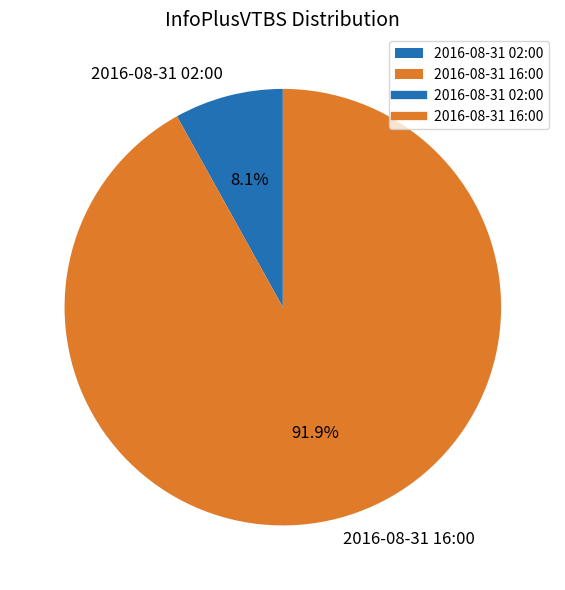

Does 2016-08-31 16:00 account for over 50% of the chart?

Yes